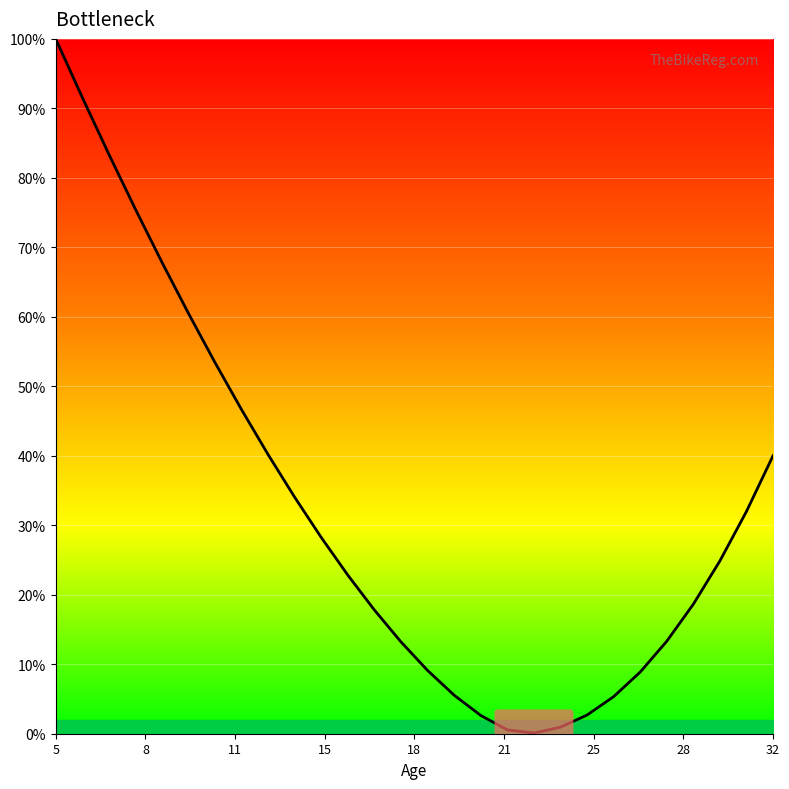

What is the difference between the maximum and minimum values?

99.9